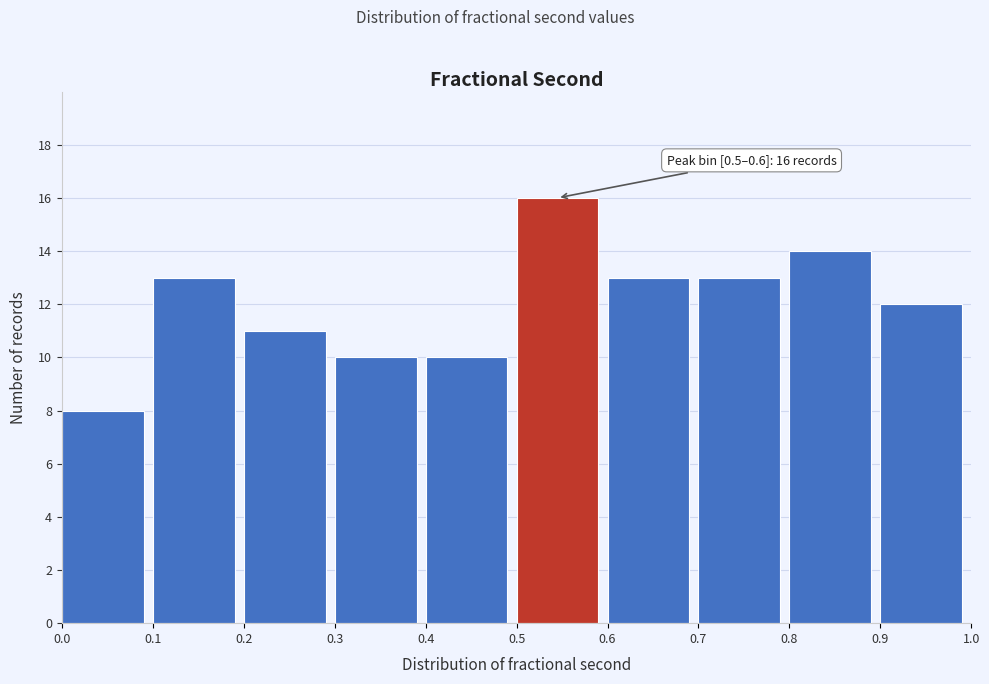

Over which range of the x-axis is the bar tallest?

0.5 to 0.6